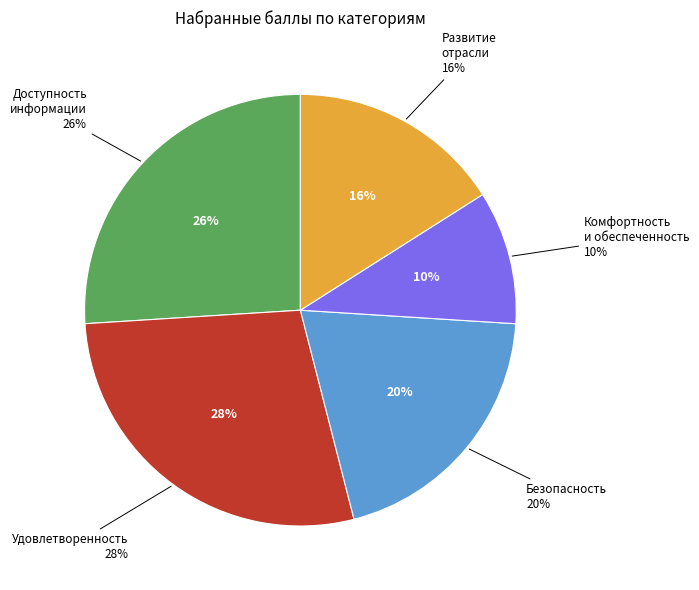

To the nearest percent, what is the difference between the Комфортность и материальная обеспеченность and Доступность информации slice percentages?

16%